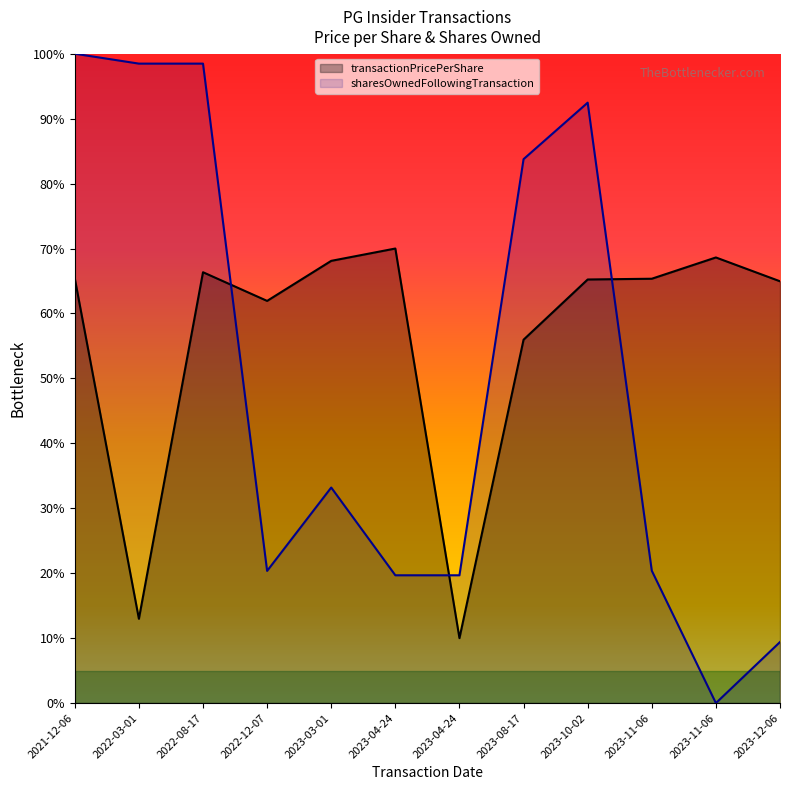

At which label does transactionPricePerShare reach its peak?

2023-04-24